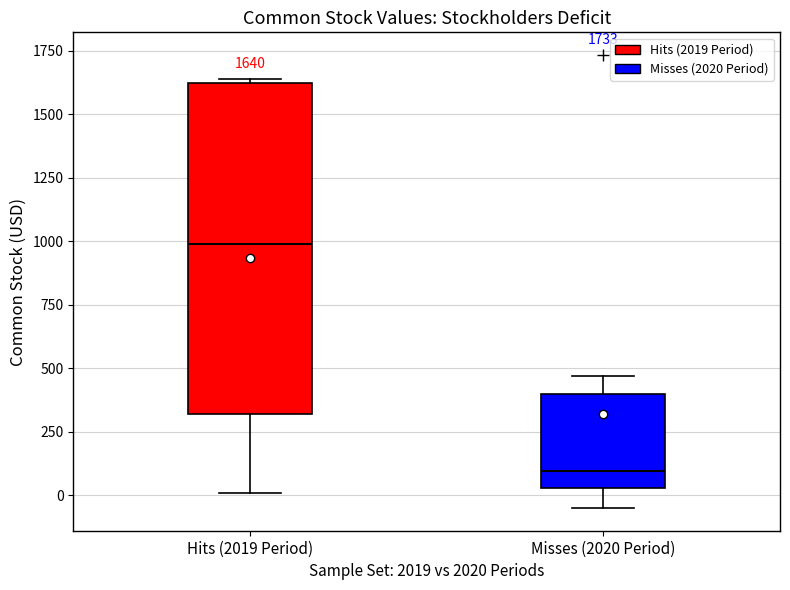

Which box is the tallest, from its lower edge to its upper edge?

Hits (2019 Period)